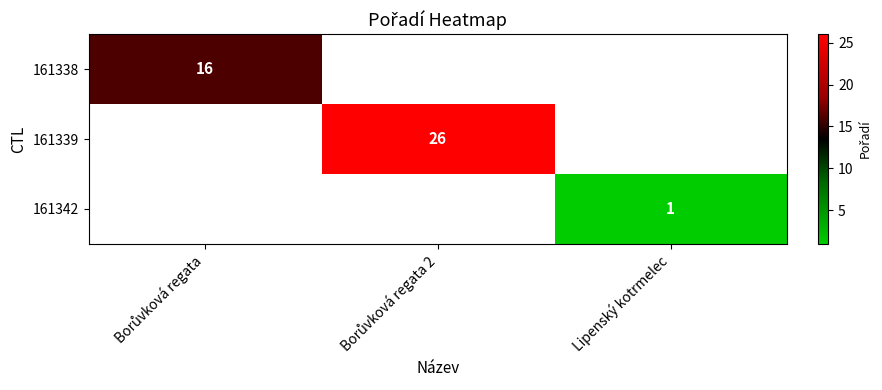

The 161342 series shows 2 at Lipenský kotrmelec. True or false?

False